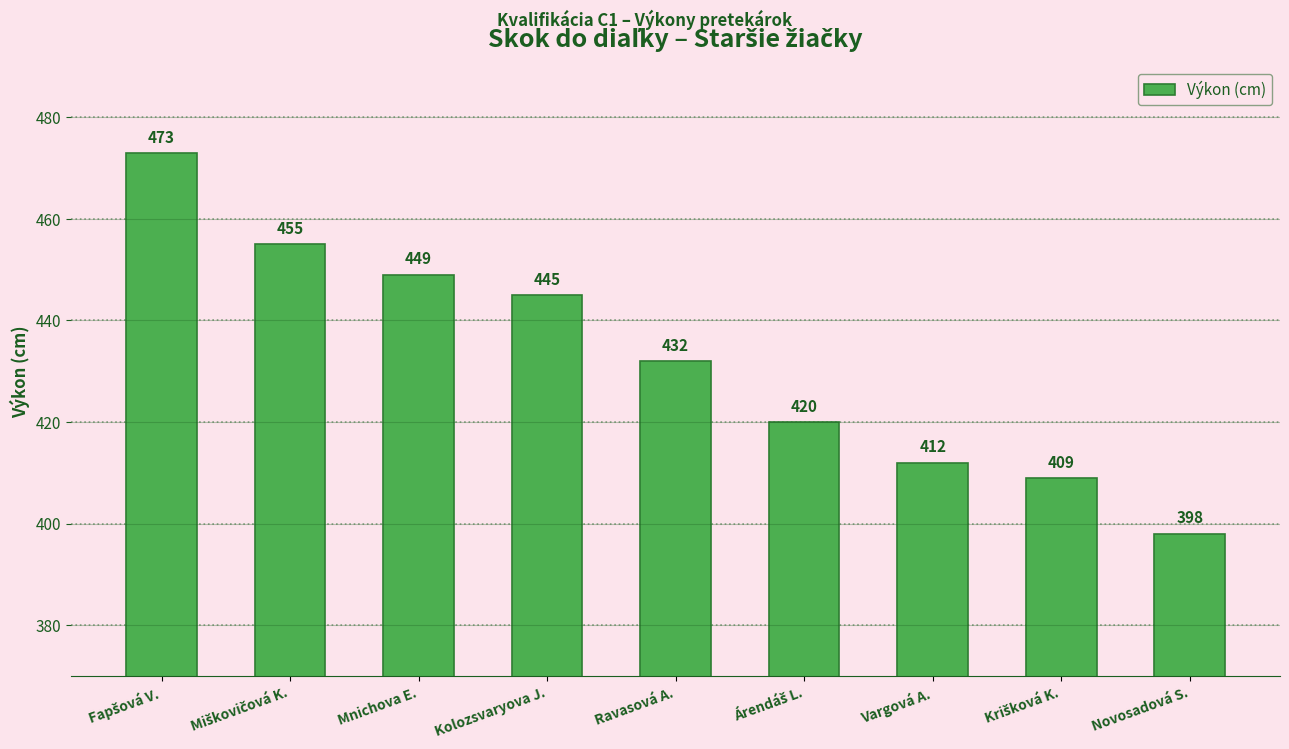

Is it true that the value at Vargová A. is 550?

False